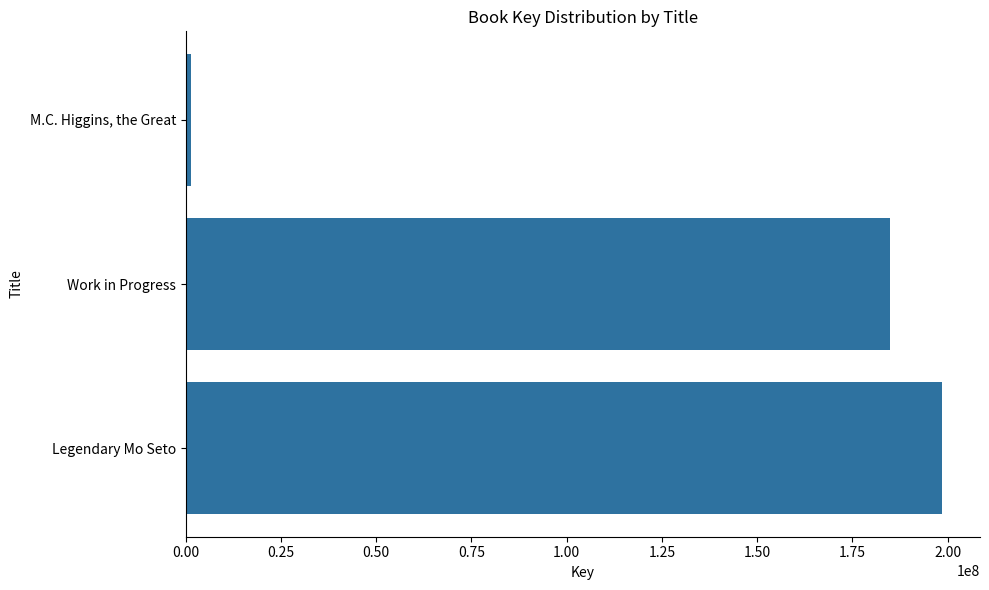

What is the sum of all values?

384907050